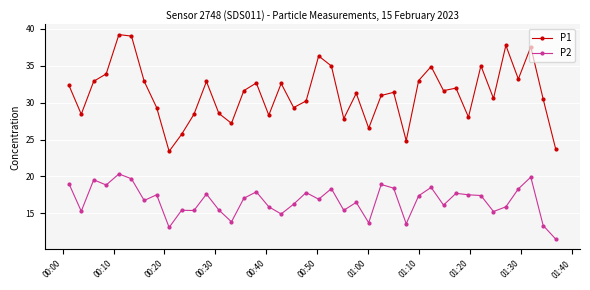

In P2, how many points are lower than both neighbors (excluding endpoints)?

13